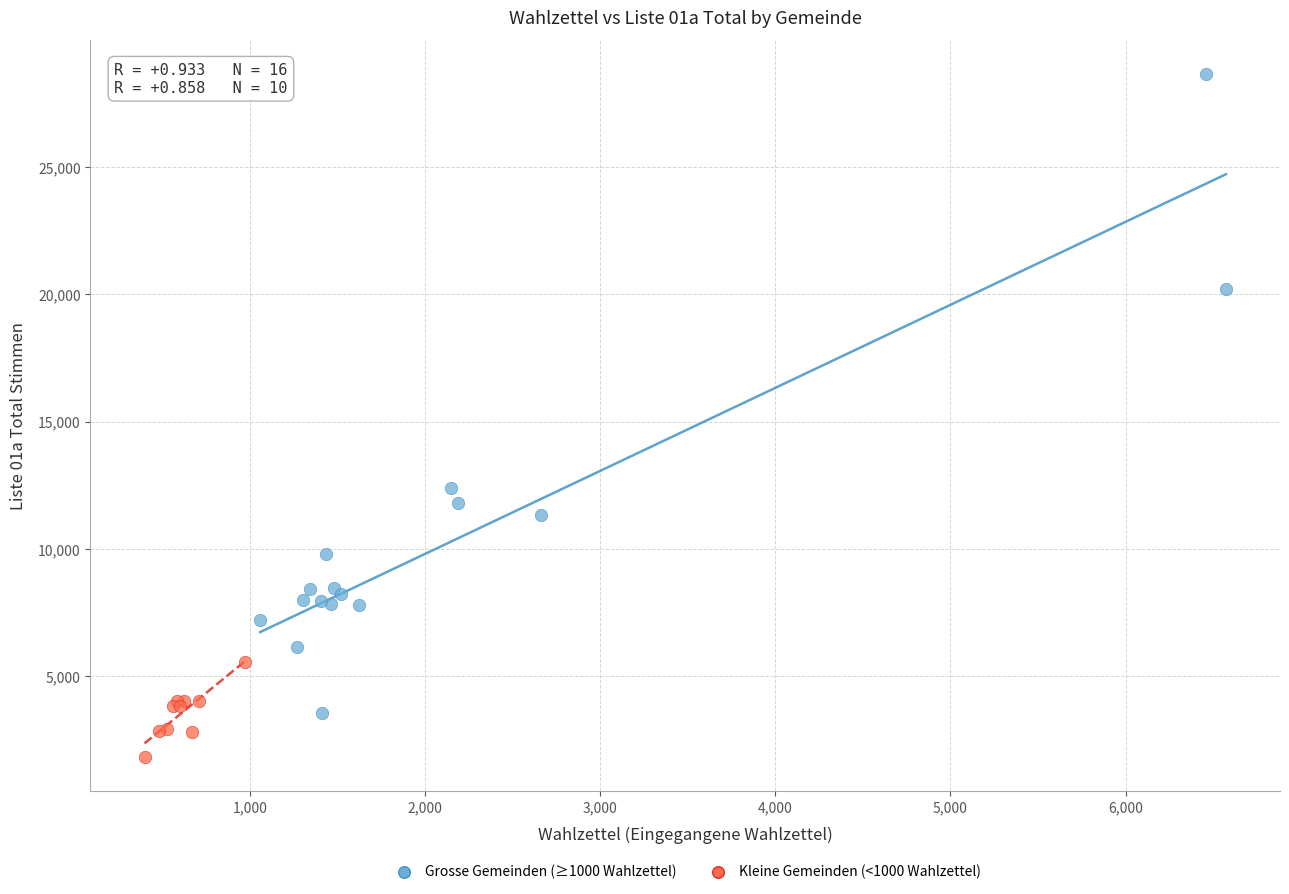

Which series contains the lowest Y value?

Kleine Gemeinden (<1000 Wahlzettel)